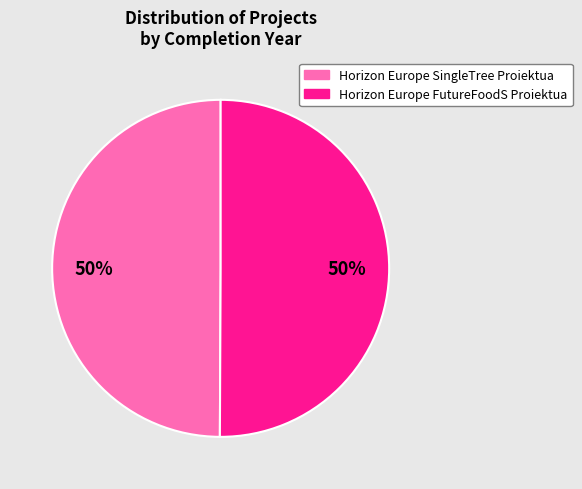

Approximately how many times larger is the value at Horizon Europe FutureFoodS Proiektua compared to Horizon Europe SingleTree Proiektua?

1.0